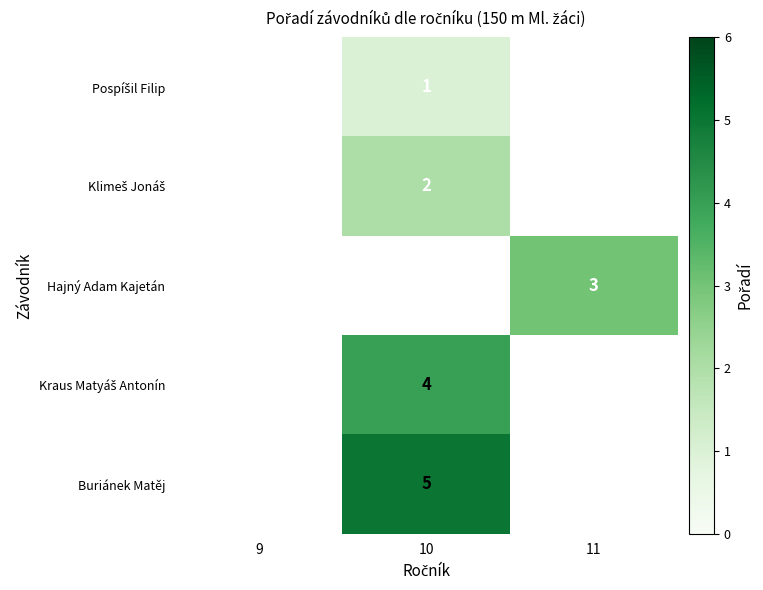

Is it true that Buriánek Matěj equals 5 at 10?

True